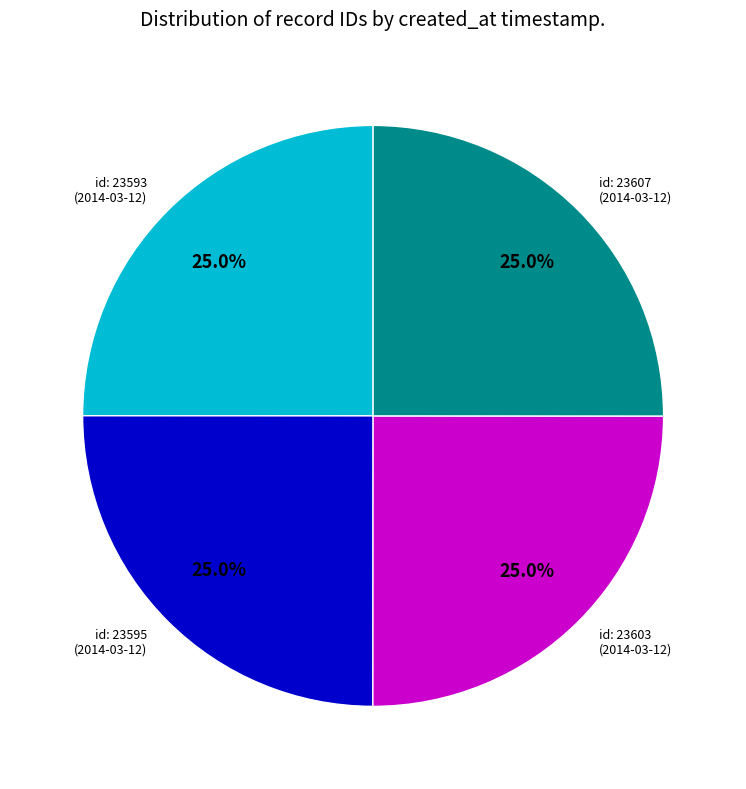

How many slices are in this pie chart?

4